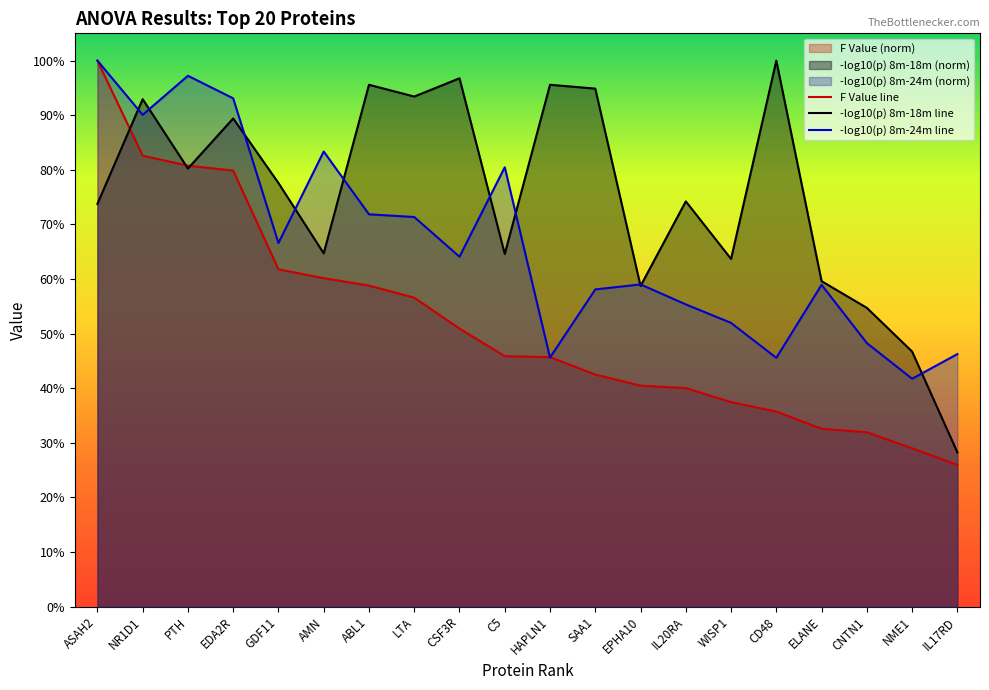

At which category is the sum across all series the highest?

ASAH2